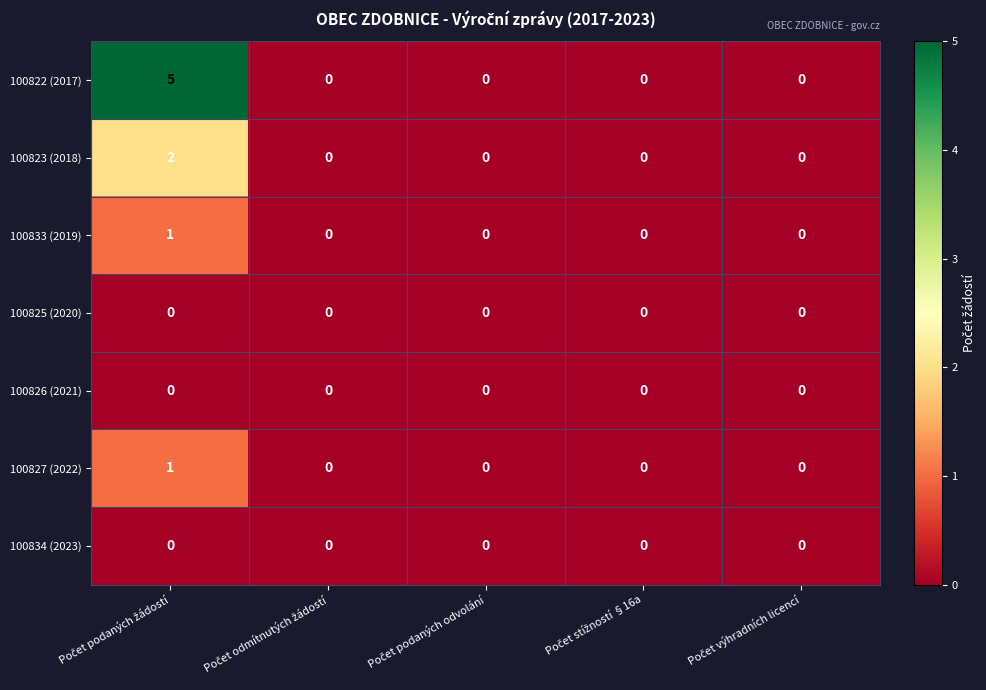

Which series has the largest range (max minus min)?

100822 (2017)